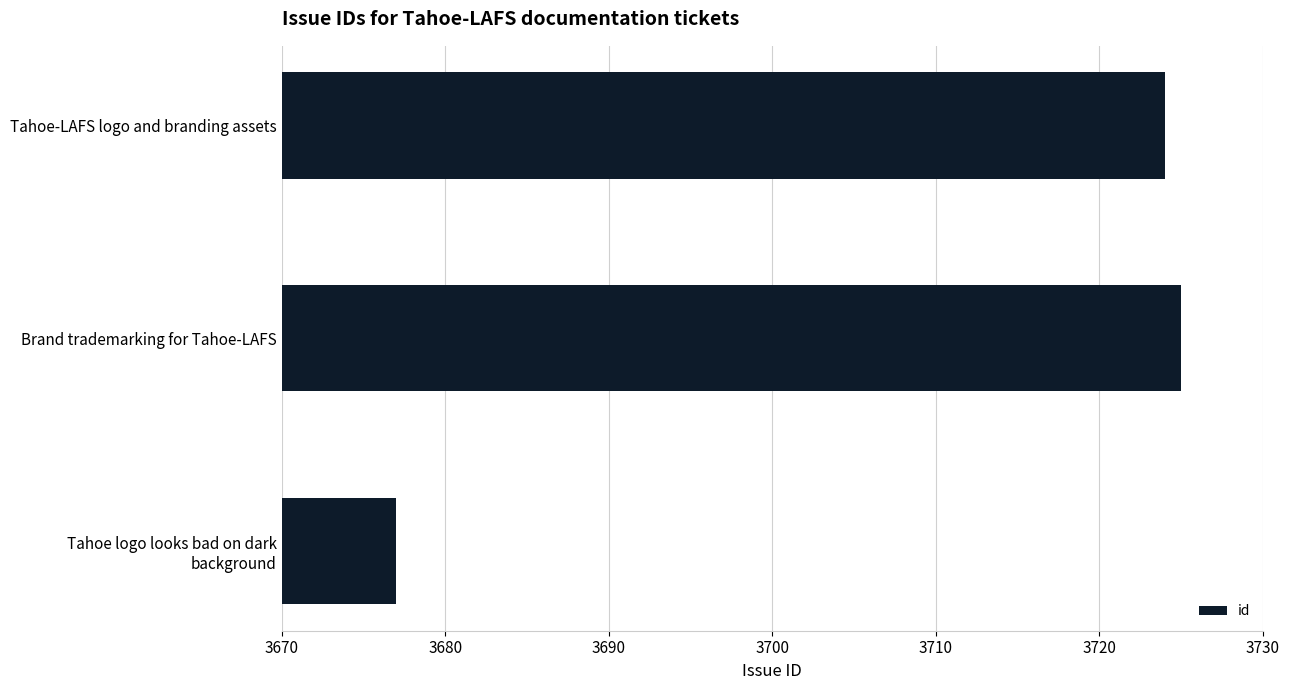

Reading bottom to top, list all the values displayed in this chart.

3677	3725	3724